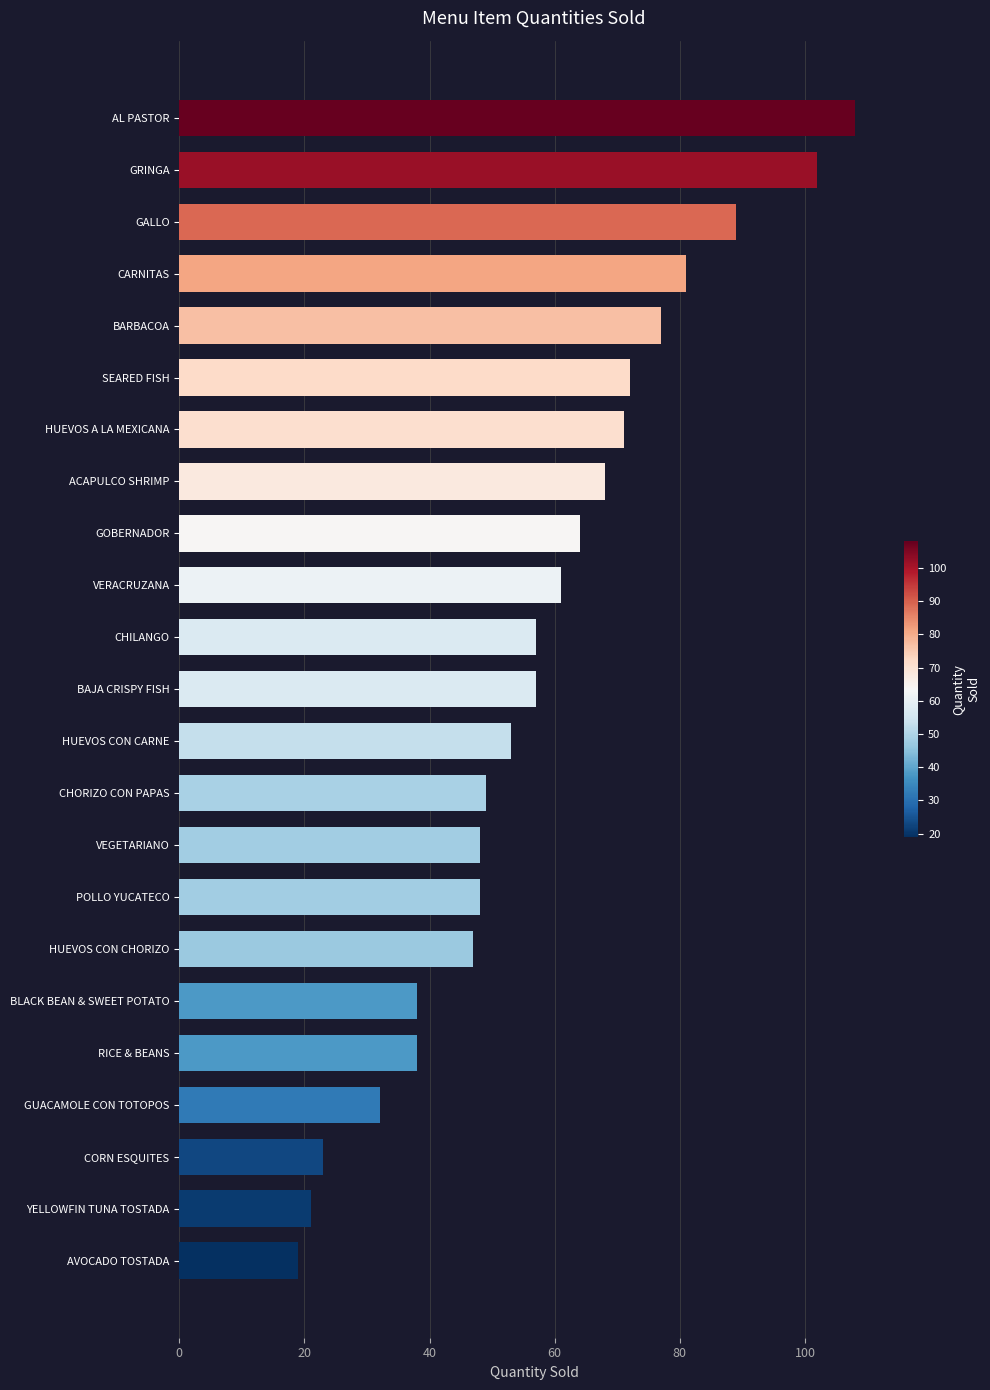

How many data points are less than 57?

11